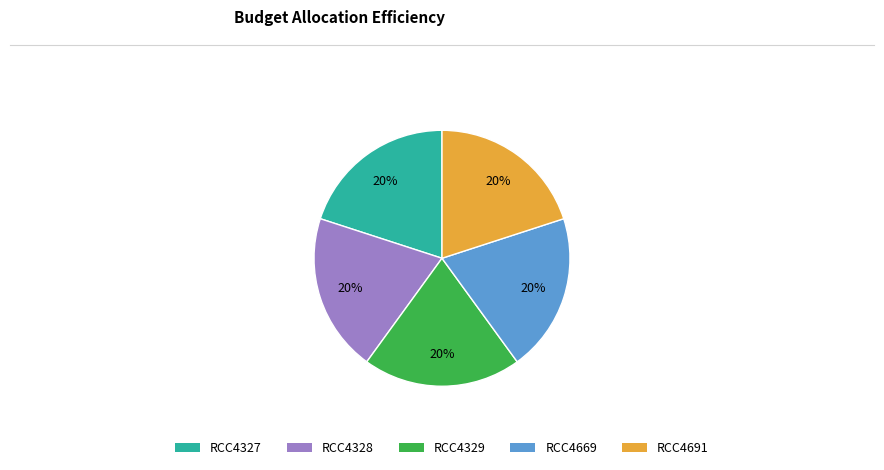

What is the ratio of the value at RCC4669 to the value at RCC4691?

1.0